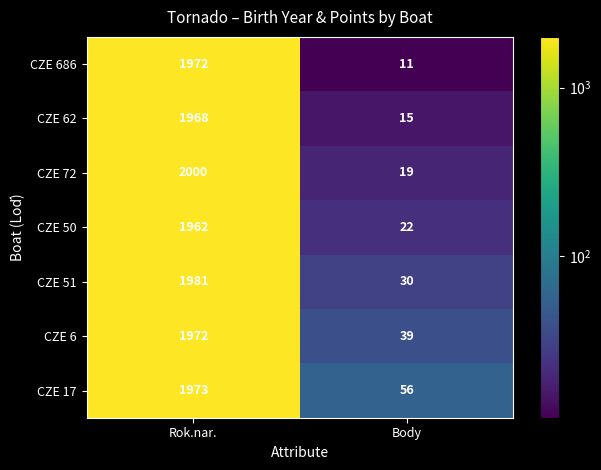

The CZE 17 series shows 1973 at Rok.nar.. True or false?

True